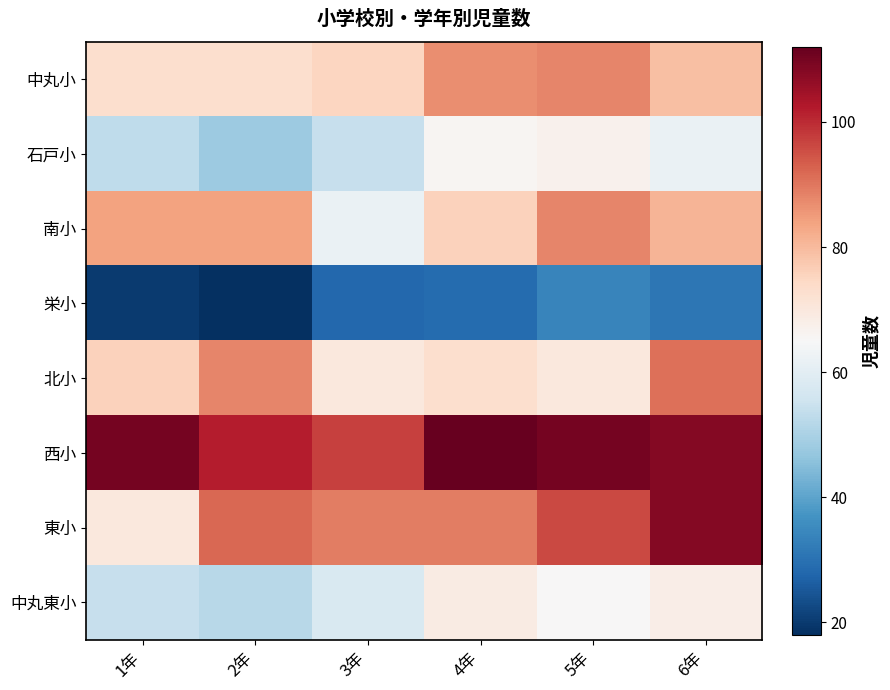

At which category does the chart reach its peak across all series?

4年